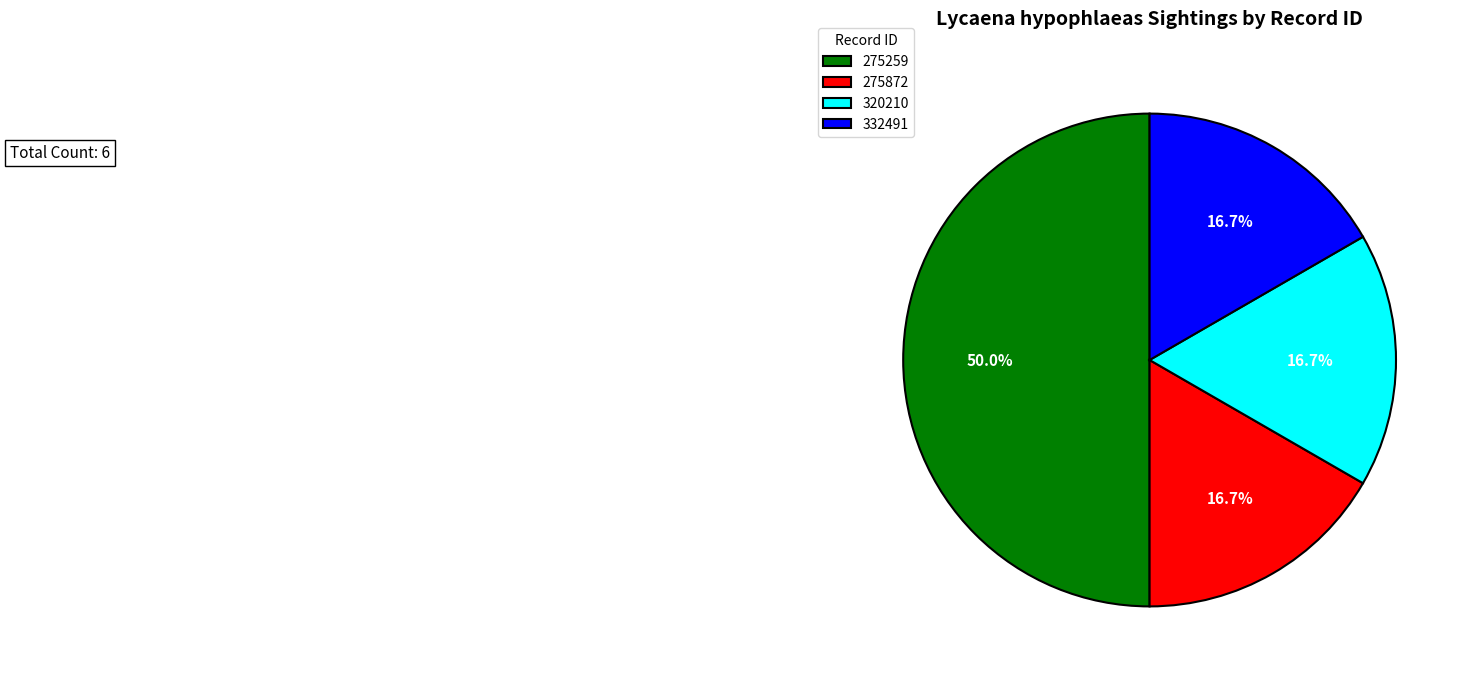

Which slice is the largest?

275259